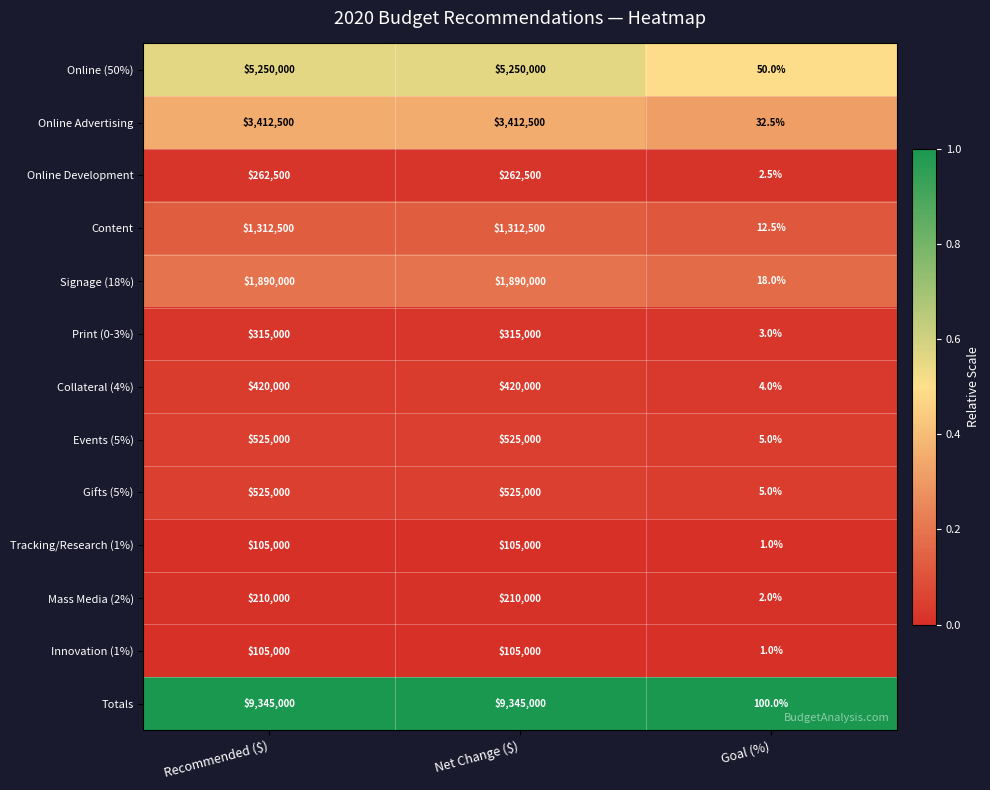

Which series has the largest total across all categories?

Totals